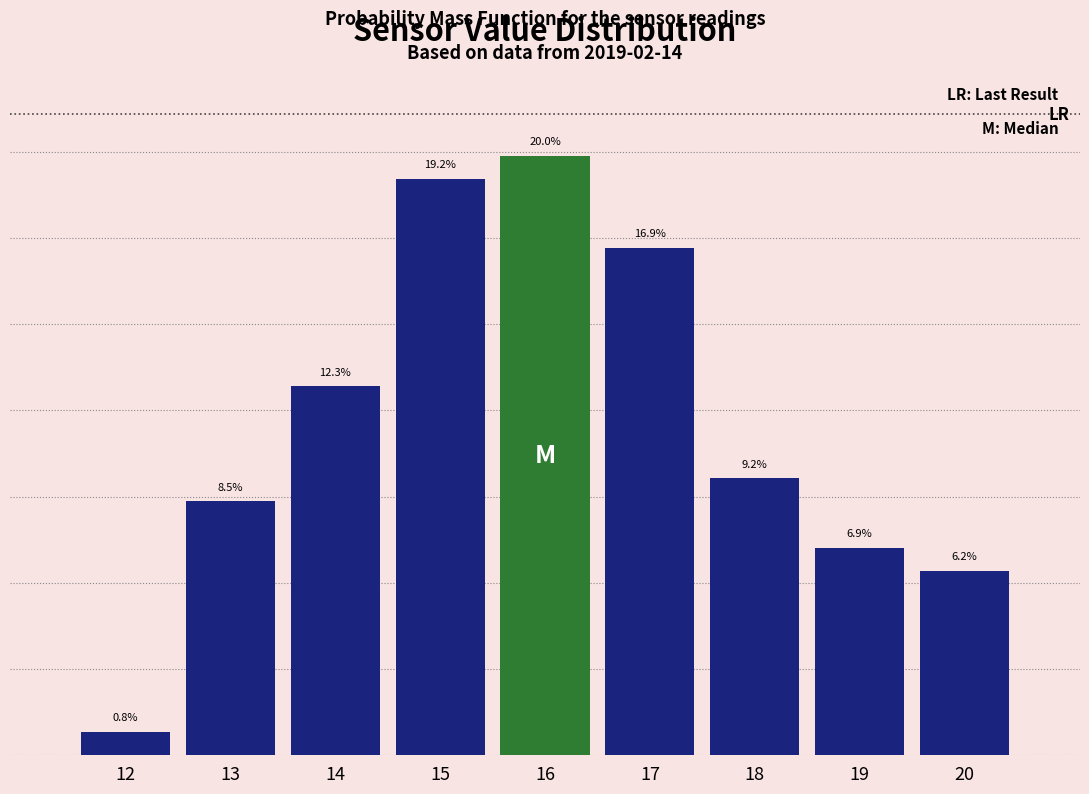

Rank the categories by value from lowest to highest.

12, 20, 19, 13, 18, 14, 17, 15, 16